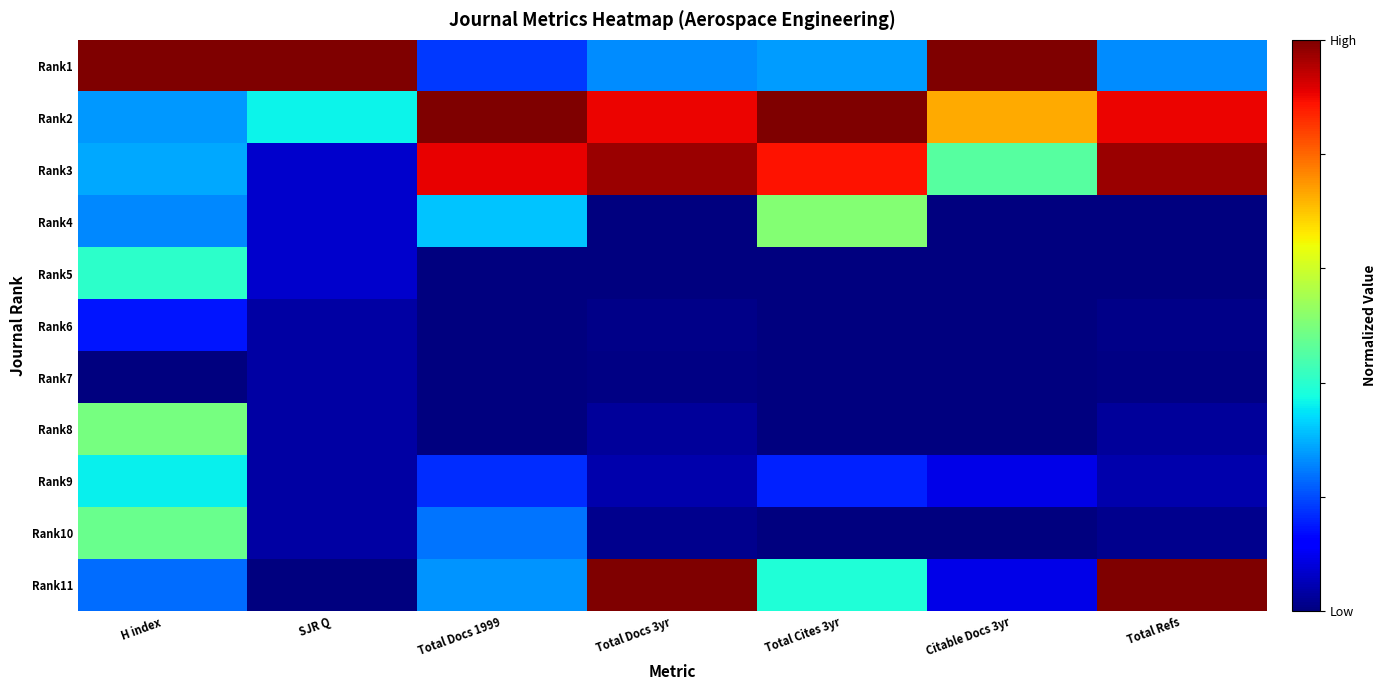

Reading left to right, what are all the values shown in this chart?

Rank1: H index=1.0	SJR Q=1.0	Total Docs 1999=0.2	Total Docs 3yr=0.3	Total Cites 3yr=0.3	Citable Docs 3yr=1.0	Total Refs=0.3
Rank2: H index=0.3	SJR Q=0.4	Total Docs 1999=1.0	Total Docs 3yr=0.9	Total Cites 3yr=1.0	Citable Docs 3yr=0.7	Total Refs=0.9
Rank3: H index=0.3	SJR Q=0.1	Total Docs 1999=0.9	Total Docs 3yr=1.0	Total Cites 3yr=0.9	Citable Docs 3yr=0.5	Total Refs=1.0
Rank4: H index=0.3	SJR Q=0.1	Total Docs 1999=0.3	Total Docs 3yr=0.0	Total Cites 3yr=0.5	Citable Docs 3yr=0.0	Total Refs=0.0
Rank5: H index=0.4	SJR Q=0.1	Total Docs 1999=0.0	Total Docs 3yr=0.0	Total Cites 3yr=0.0	Citable Docs 3yr=0.0	Total Refs=0.0
Rank6: H index=0.1	SJR Q=0.0	Total Docs 1999=0.0	Total Docs 3yr=0.0	Total Cites 3yr=0.0	Citable Docs 3yr=0.0	Total Refs=0.0
Rank7: H index=0.0	SJR Q=0.0	Total Docs 1999=0.0	Total Docs 3yr=0.0	Total Cites 3yr=0.0	Citable Docs 3yr=0.0	Total Refs=0.0
Rank8: H index=0.5	SJR Q=0.0	Total Docs 1999=0.0	Total Docs 3yr=0.0	Total Cites 3yr=0.0	Citable Docs 3yr=0.0	Total Refs=0.0
Rank9: H index=0.4	SJR Q=0.0	Total Docs 1999=0.2	Total Docs 3yr=0.0	Total Cites 3yr=0.2	Citable Docs 3yr=0.1	Total Refs=0.0
Rank10: H index=0.5	SJR Q=0.0	Total Docs 1999=0.2	Total Docs 3yr=0.0	Total Cites 3yr=0.0	Citable Docs 3yr=0.0	Total Refs=0.0
Rank11: H index=0.2	SJR Q=0.0	Total Docs 1999=0.3	Total Docs 3yr=1.0	Total Cites 3yr=0.4	Citable Docs 3yr=0.1	Total Refs=1.0